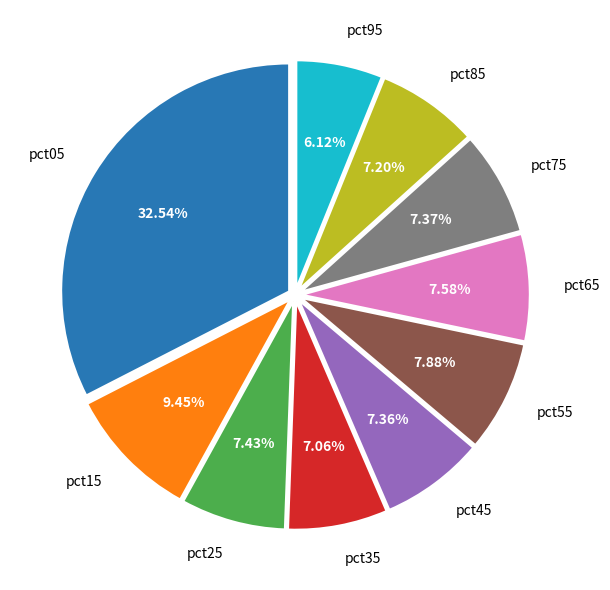

What is the total percentage of pct45 and pct75?

14.7%